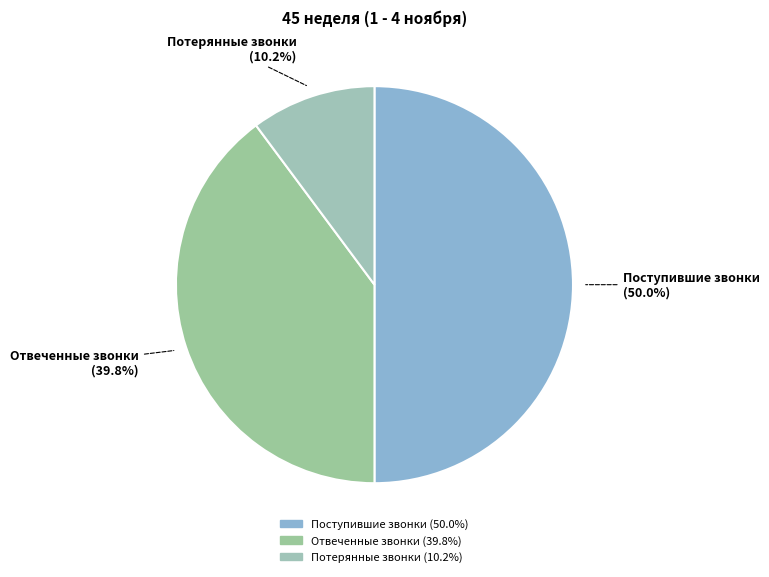

How many segments does this pie chart have?

3